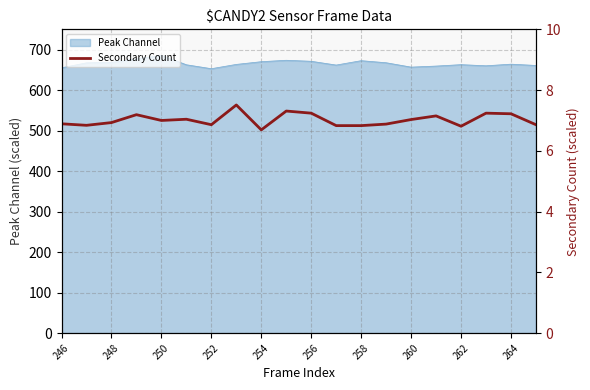

What is the minimum value shown in the chart?

6.7